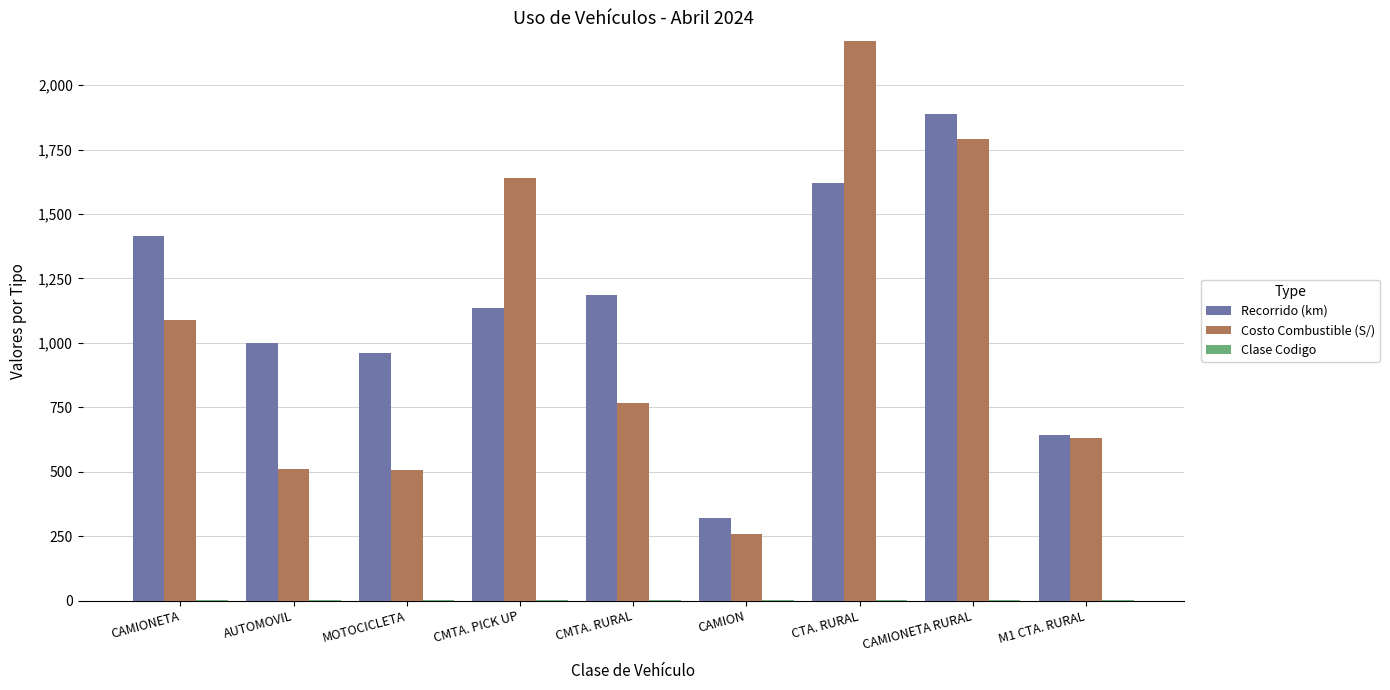

What is the highest value of the Recorrido (km) series?

1889.0